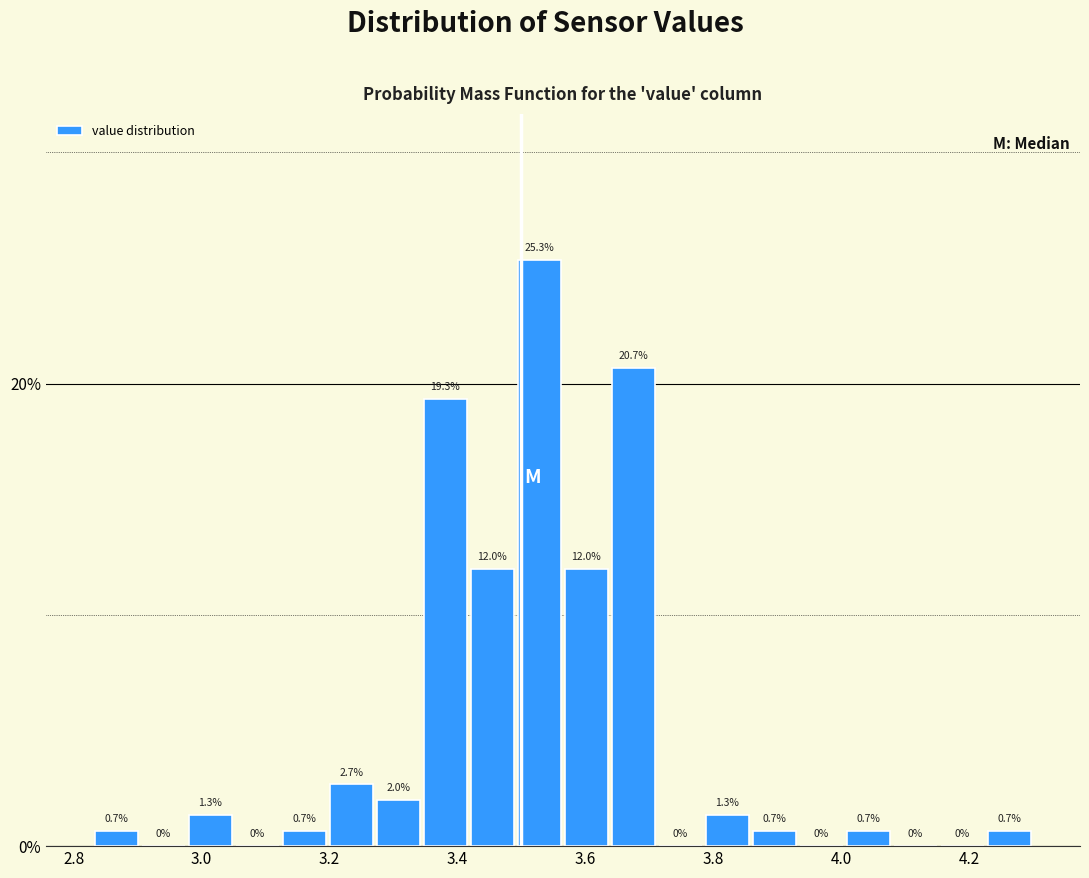

Around what value on the x-axis is the tallest bar? Give the approximate position of its centre, as read against the axis.

3.52